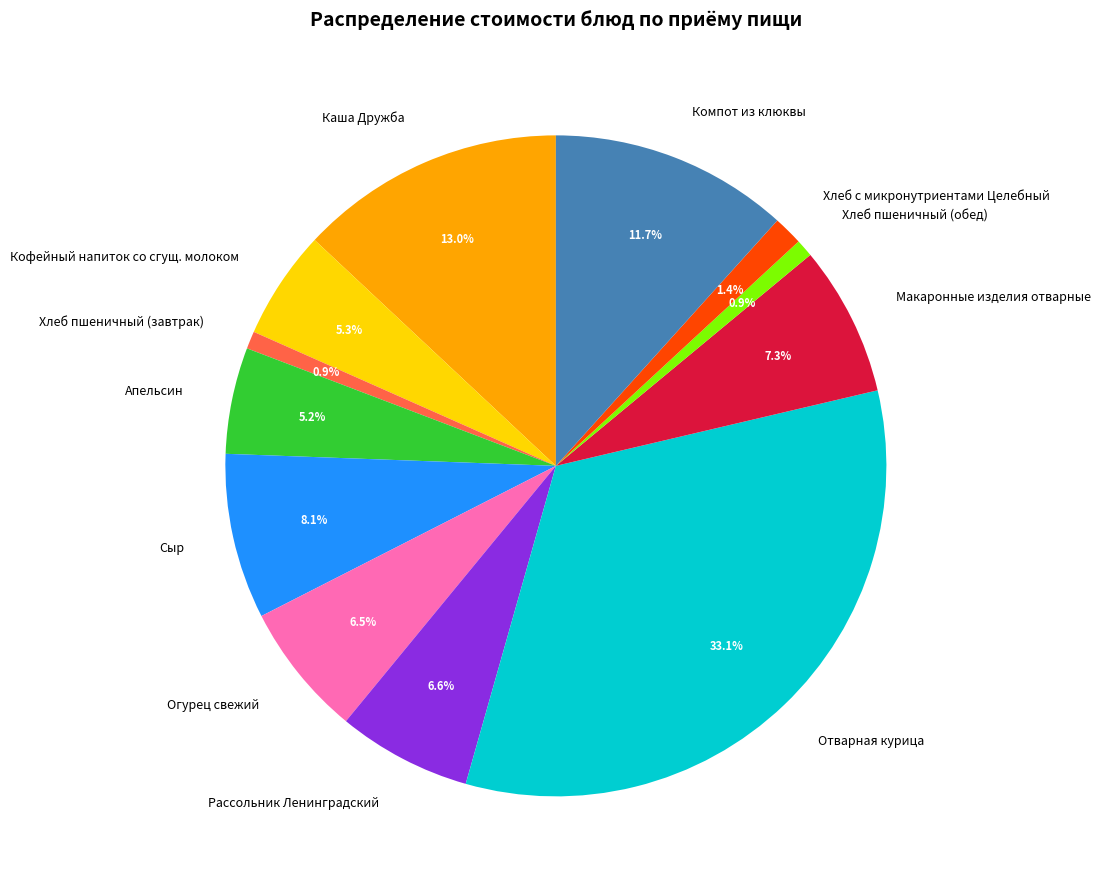

How many segments does this pie chart have?

12